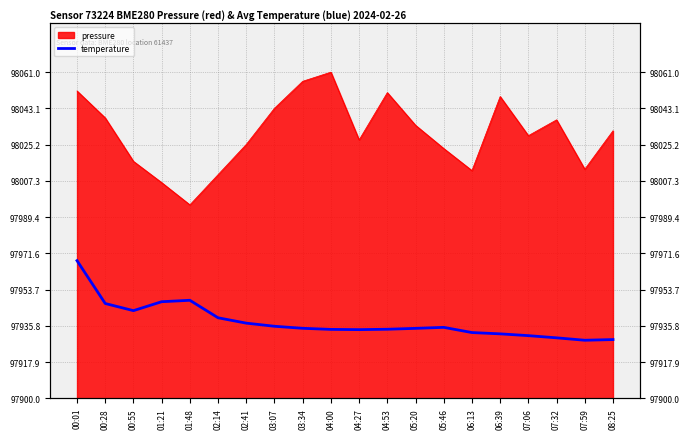

Reading left to right, extract all data points from this chart.

67.9	46.8	43.3	47.7	48.4	39.7	37.1	35.6	34.5	34.0	33.9	34.1	34.5	35.0	32.5	31.8	30.9	29.8	28.6	29.0